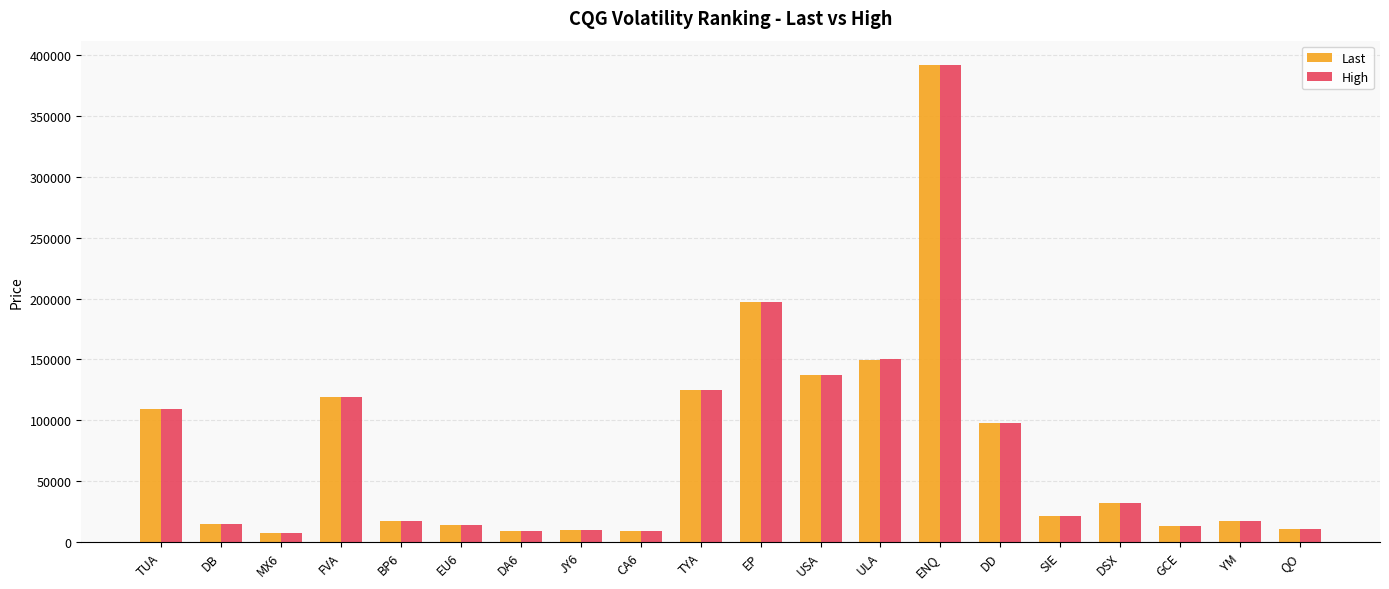

Count the number of data series in this chart.

2